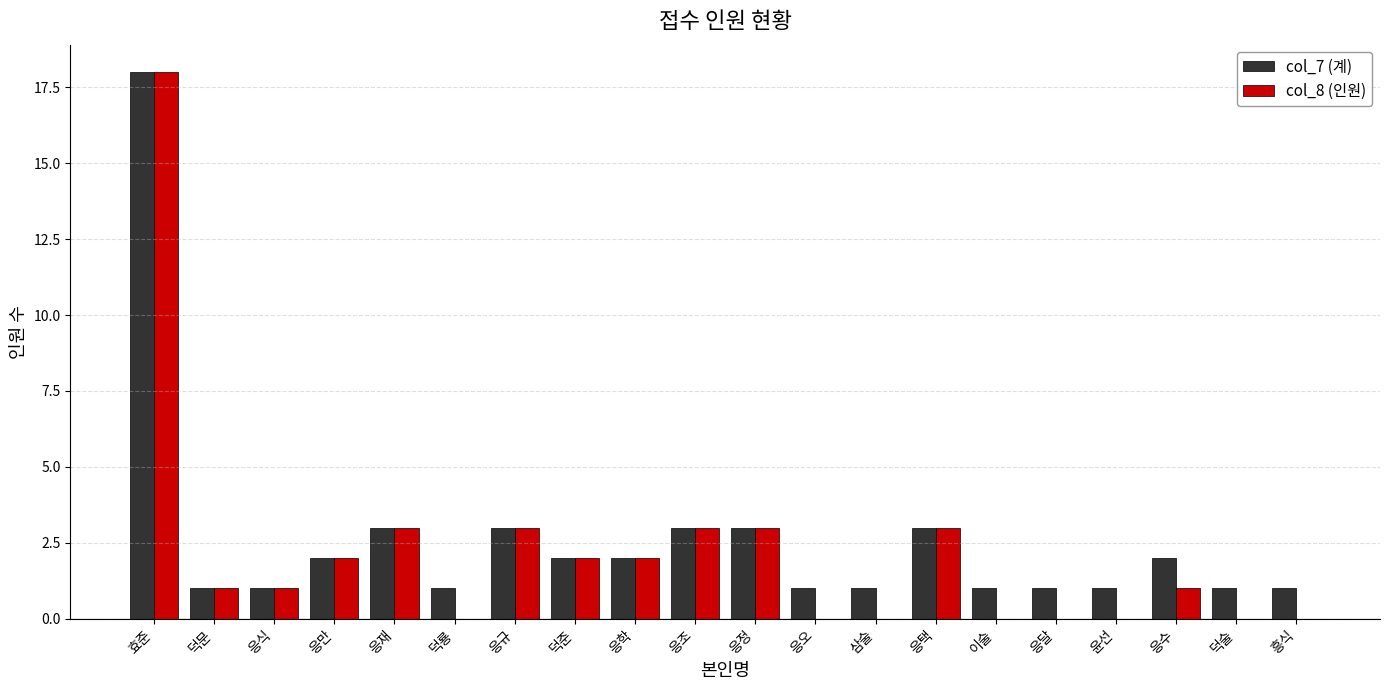

What is the maximum value for col_8 (인원)?

18